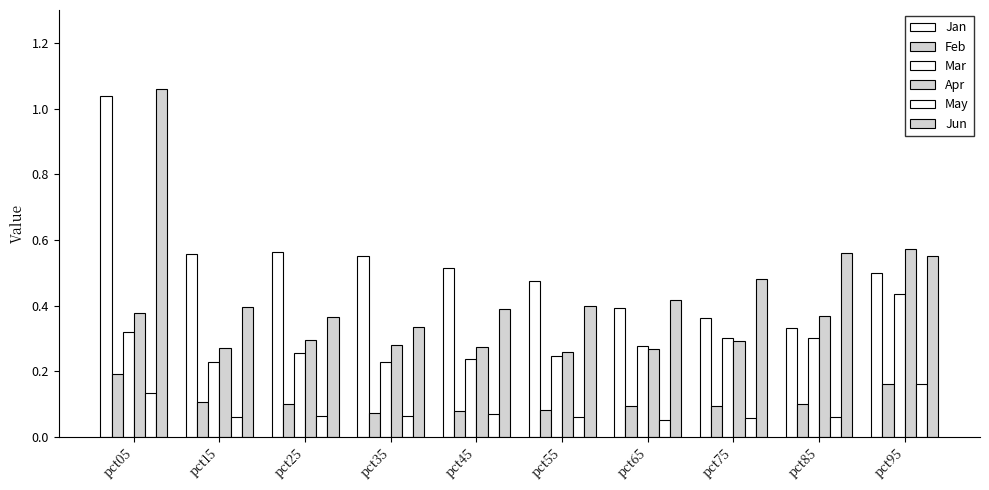

How many groups of bars are there?

10